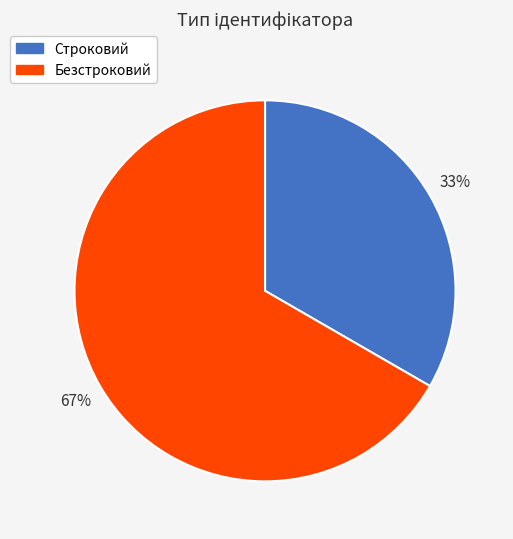

What is the smallest slice in the pie chart?

Строковий